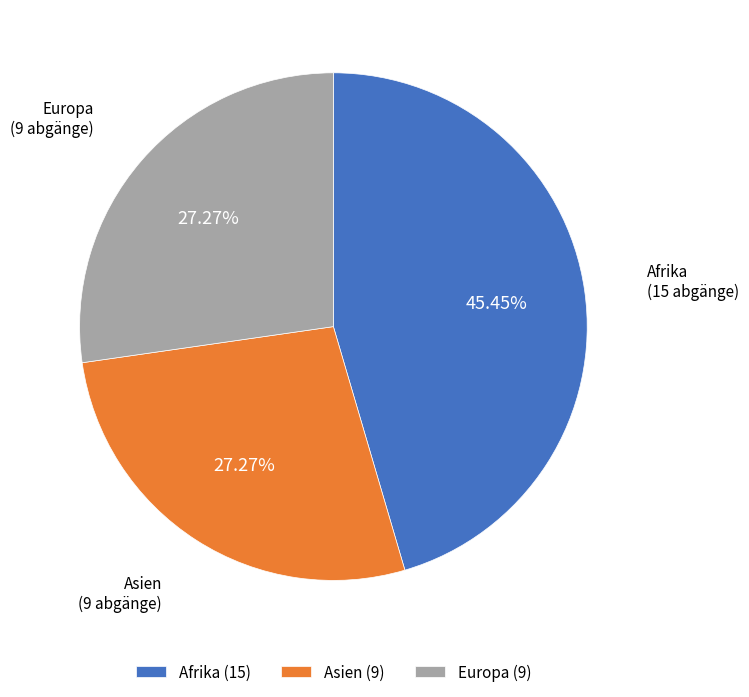

To the nearest percent, what is the average slice percentage?

33%